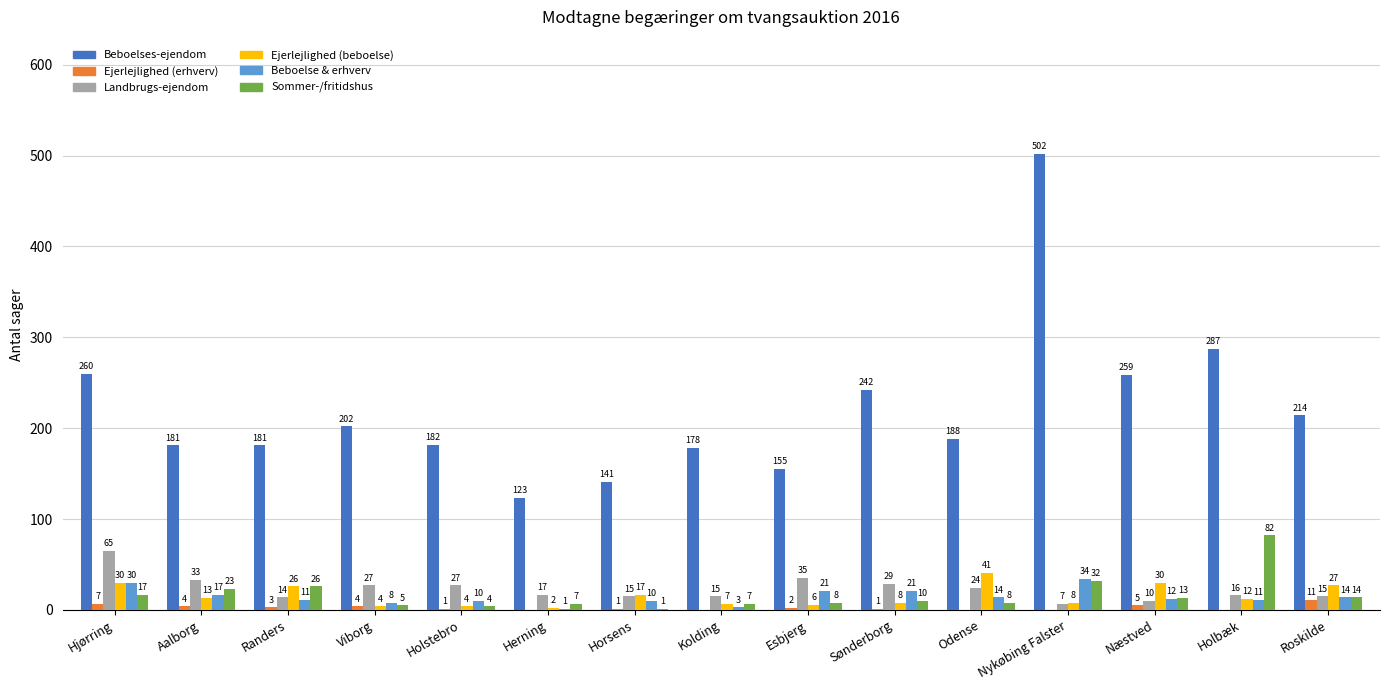

Count the number of categories in the chart.

15